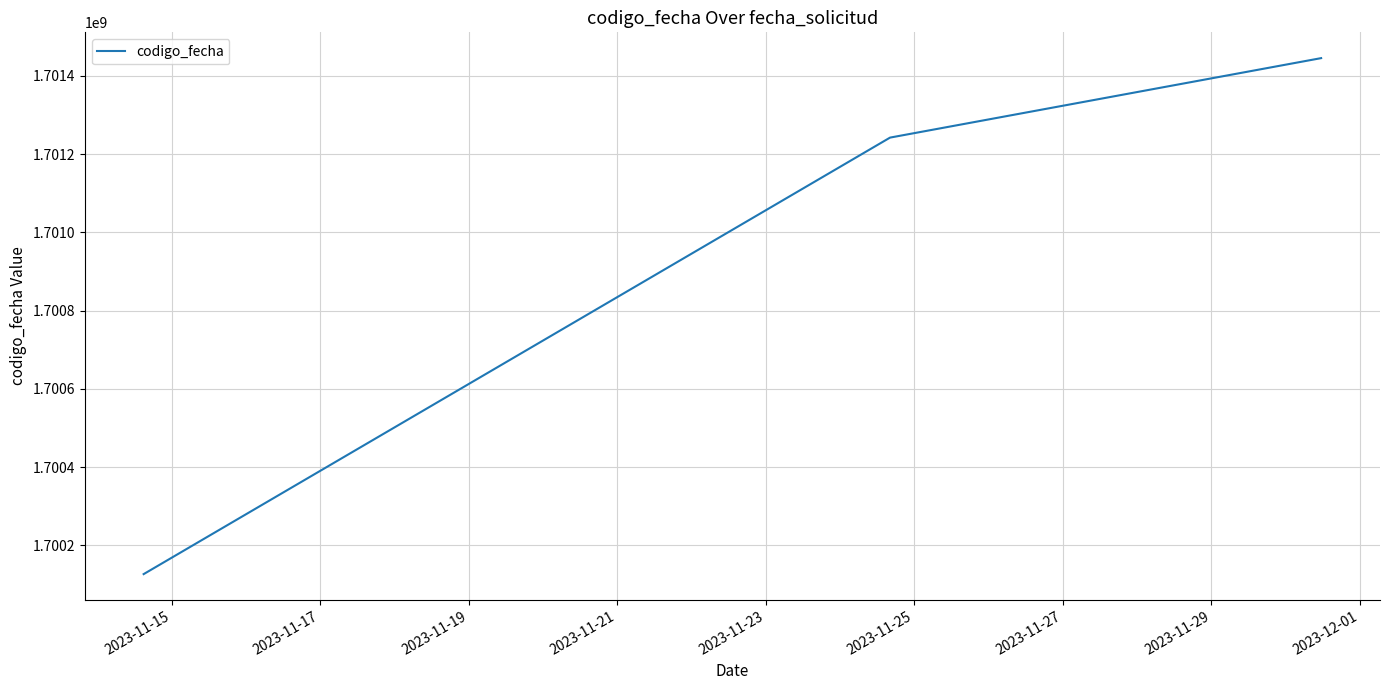

What is the maximum value shown in the chart?

1701445641